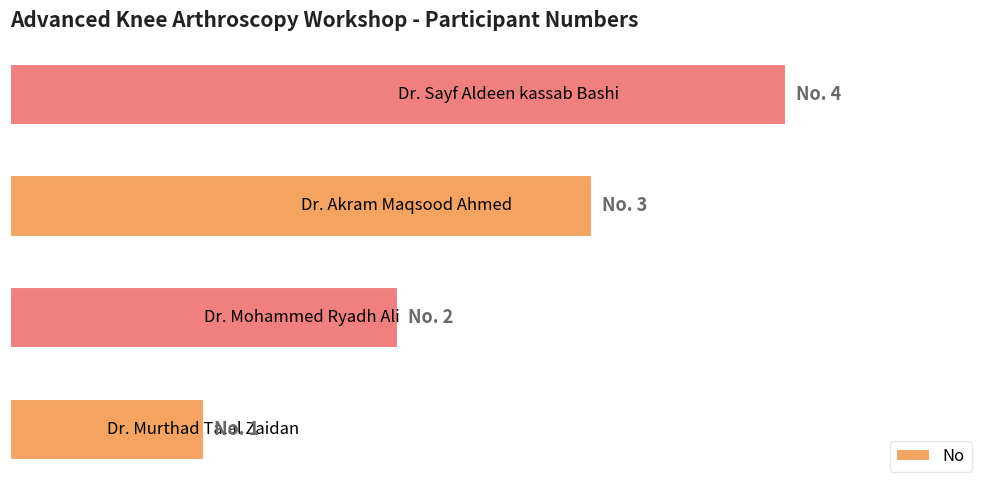

What is the difference between the maximum and minimum values?

3